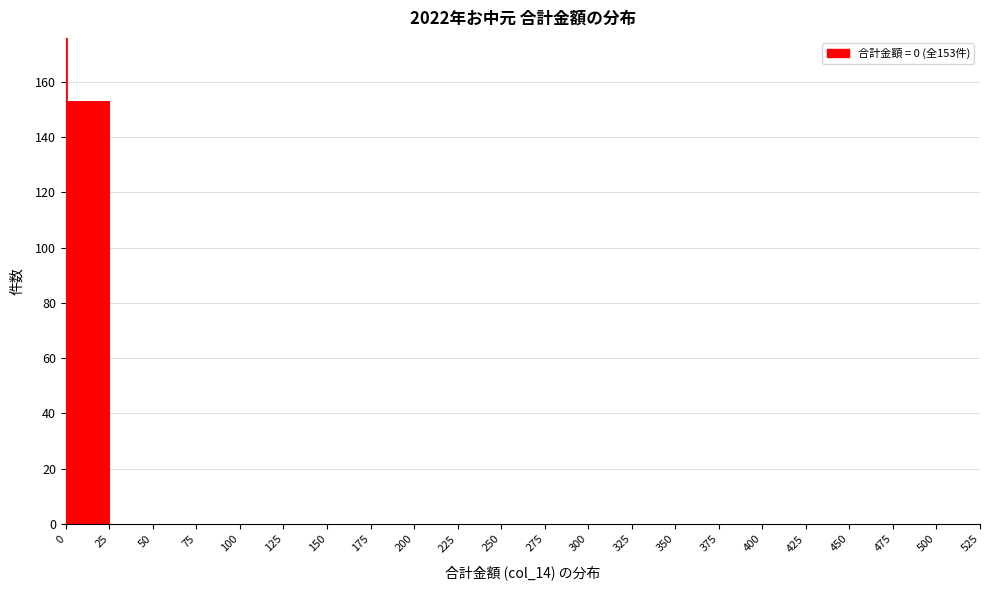

Over which range of the x-axis is the bar tallest?

0 to 25